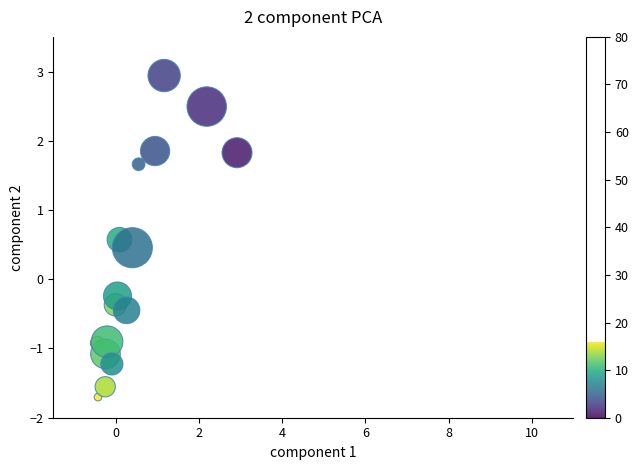

What is the range of Y values (max minus min)?

4.6